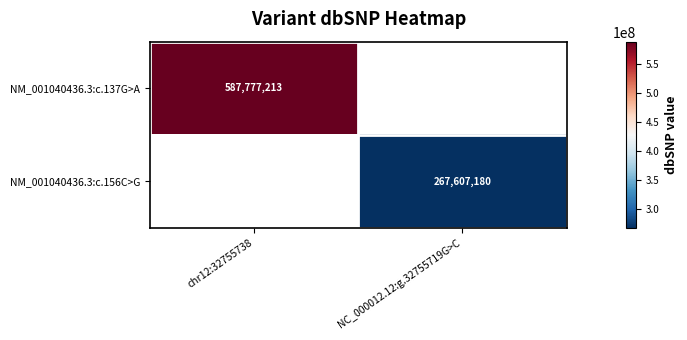

True or false: NM_001040436.3:c.156C>G has a value of 168475998 at NC_000012.12:g.32755719G>C.

False